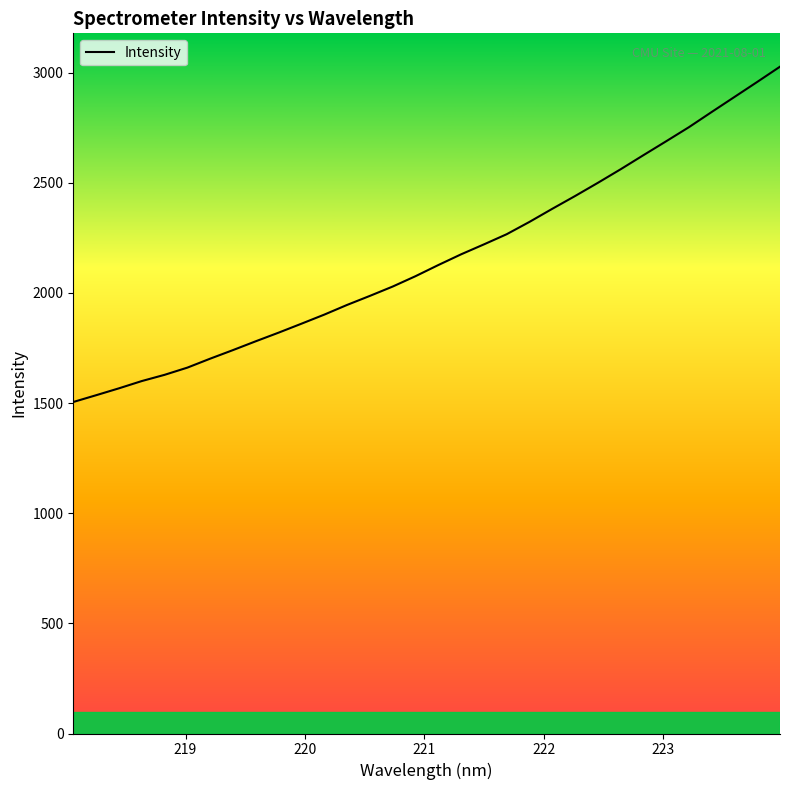

How many data points are less than 2126?

16